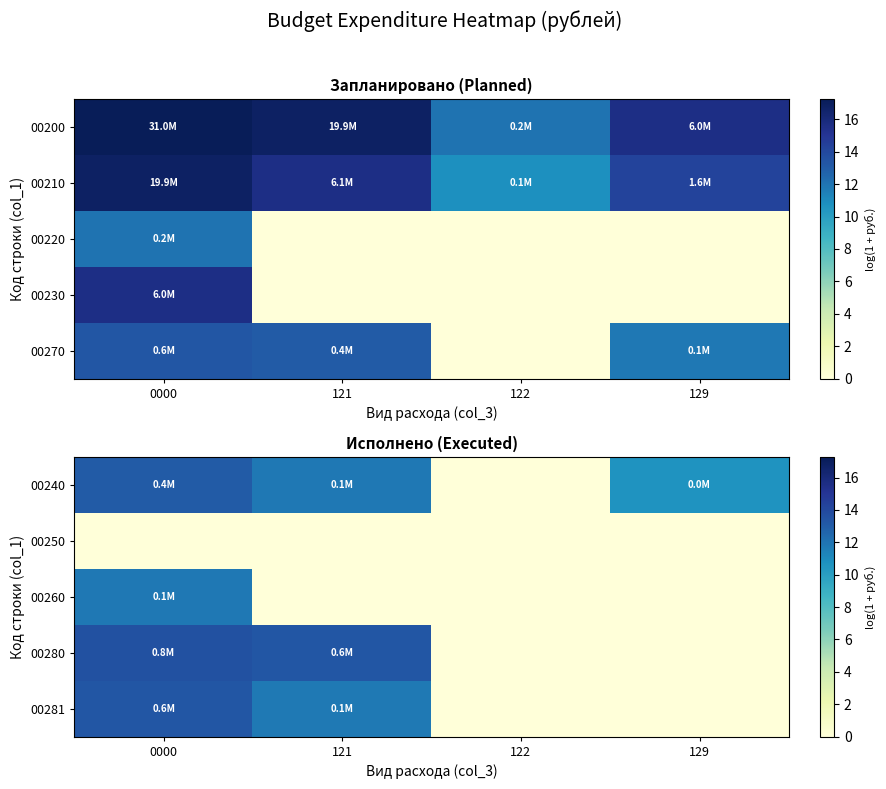

What is the difference between the highest and lowest values at 0000?

13.6